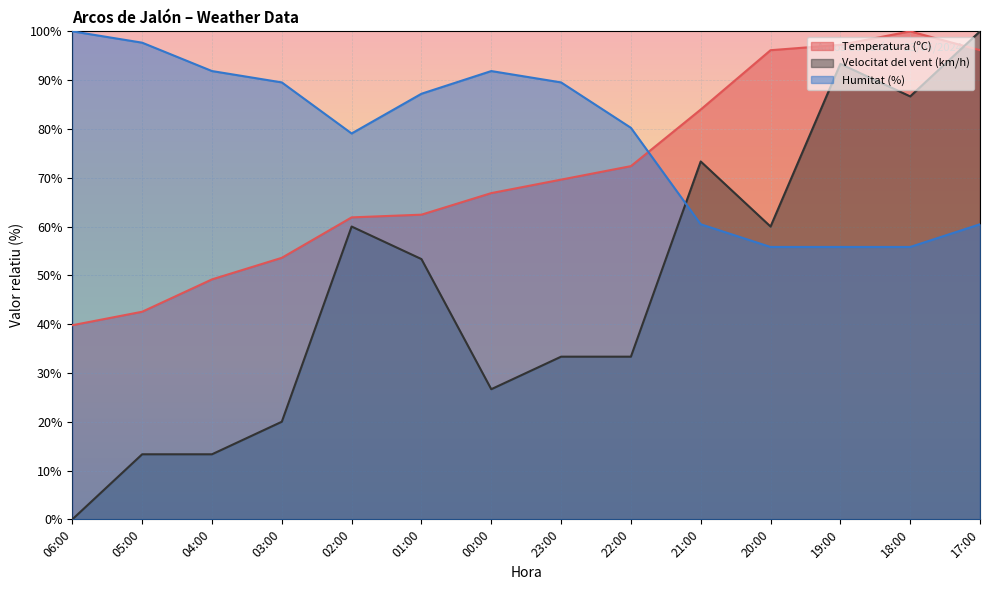

Is the value of Velocitat del vent (km/h) at 02:00 greater than the value of Humitat (%) at 20:00?

Yes